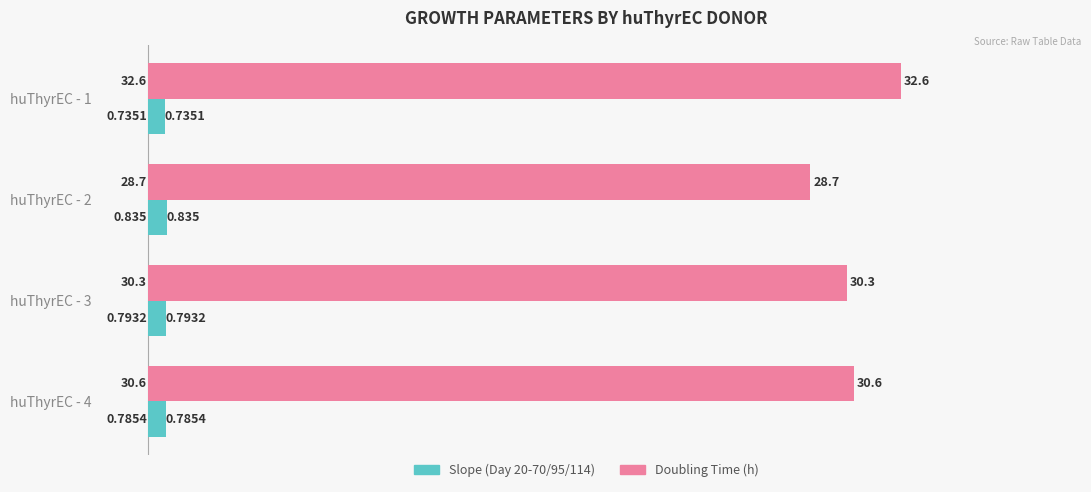

Between huThyrEC - 2 and huThyrEC - 4, which series saw the biggest shift?

Doubling Time (h)